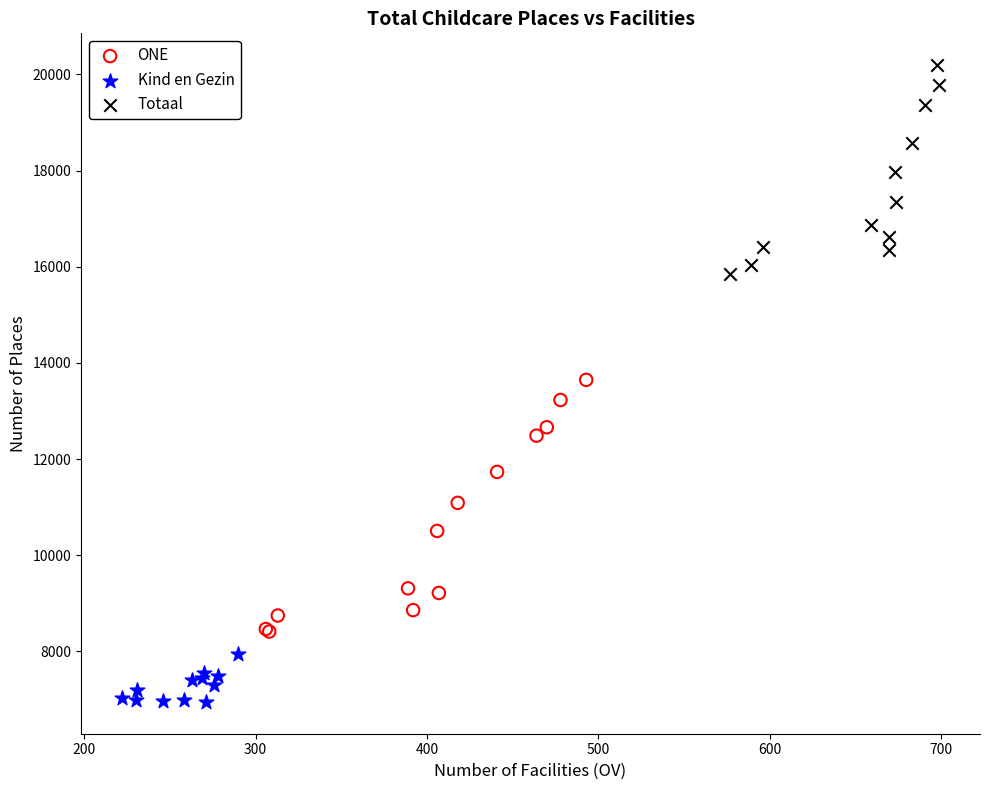

Which series contains the highest Y value?

Totaal